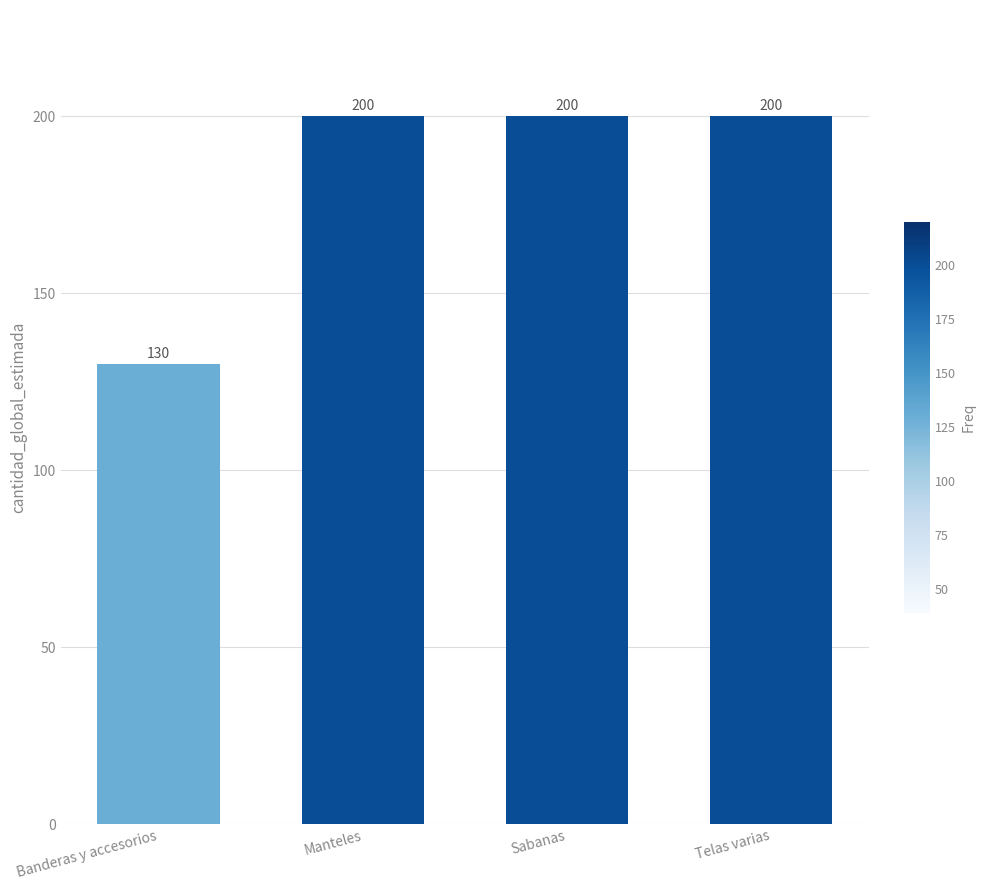

What is the label of the 2nd bar from the right?

Sabanas